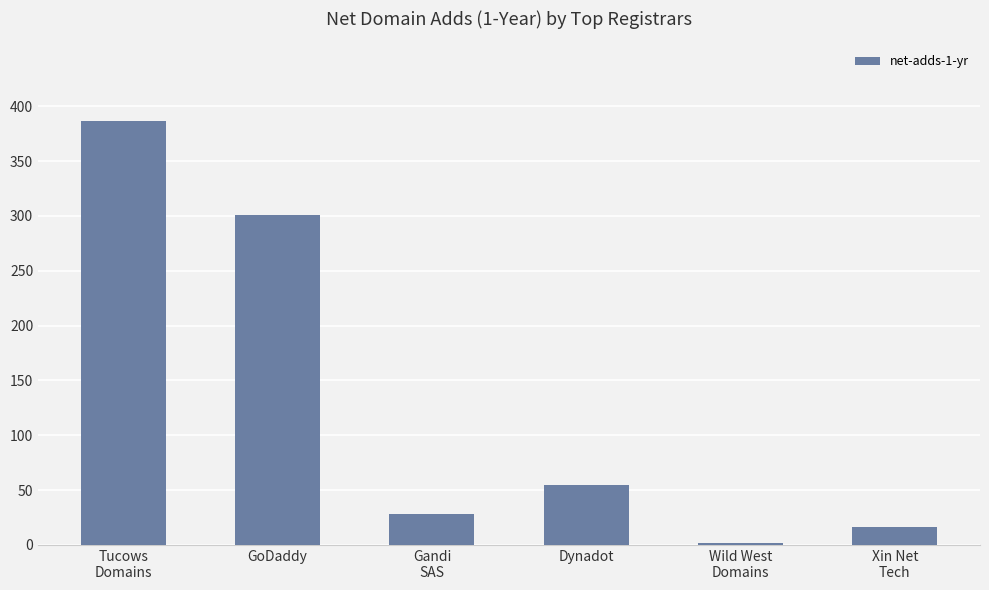

How many bars are there in total?

6